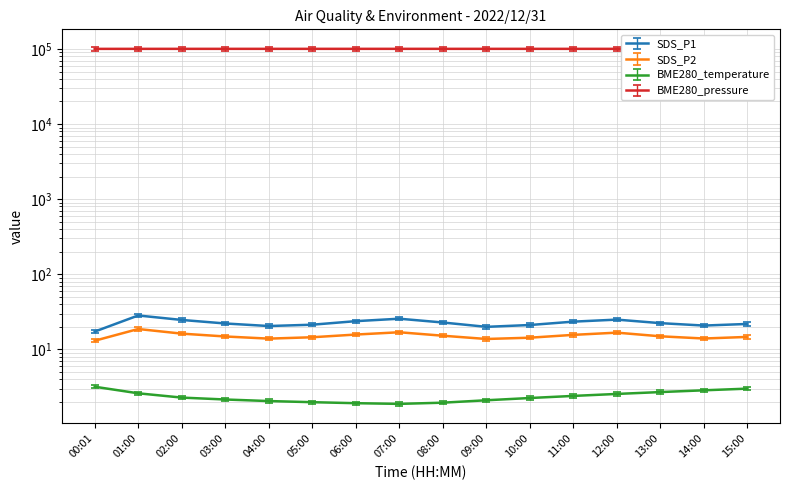

What is the difference between the BME280_temperature values at 10:00 and 00:01?

0.9